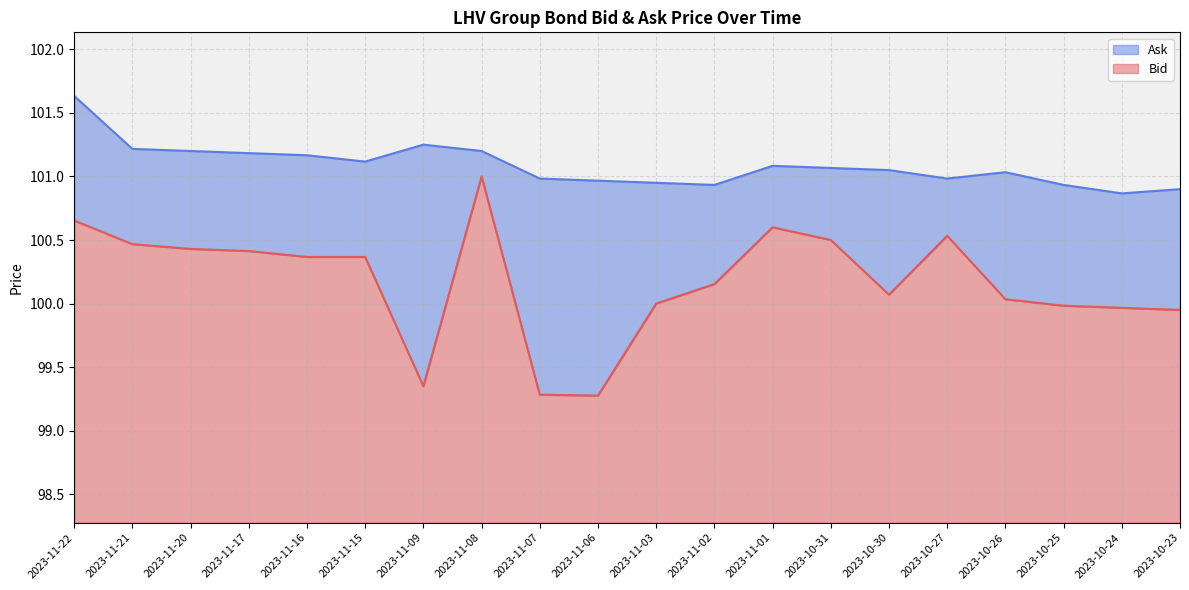

True or false: Ask and Bid cross at least once.

False